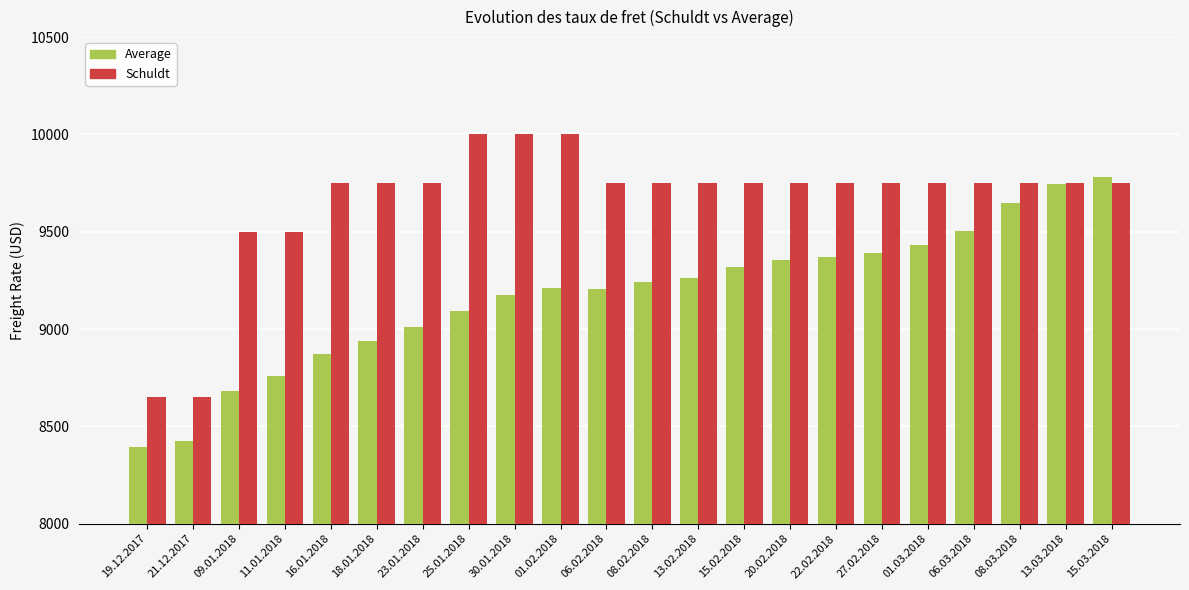

What is the maximum value shown in the chart?

10000